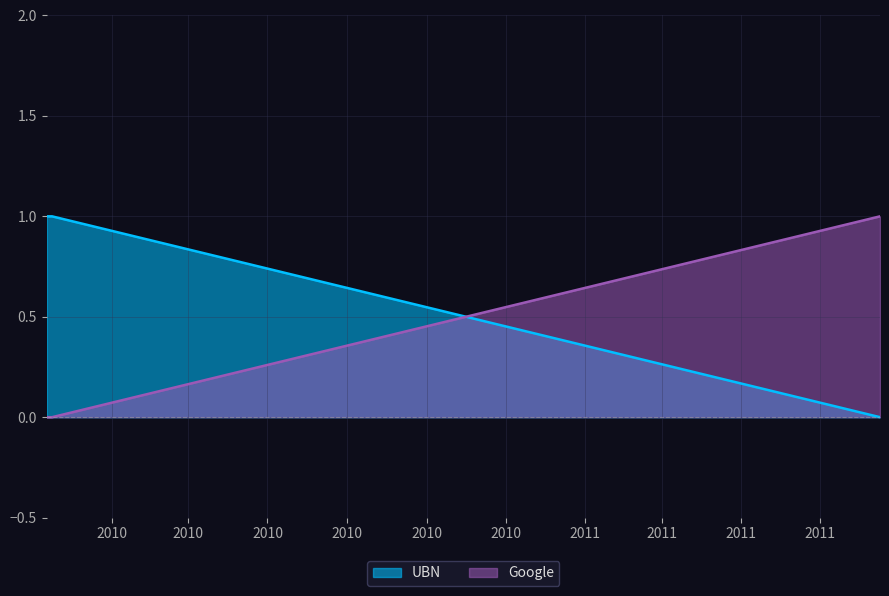

True or false: Google has a value of 0 at 2011-08-16.

False